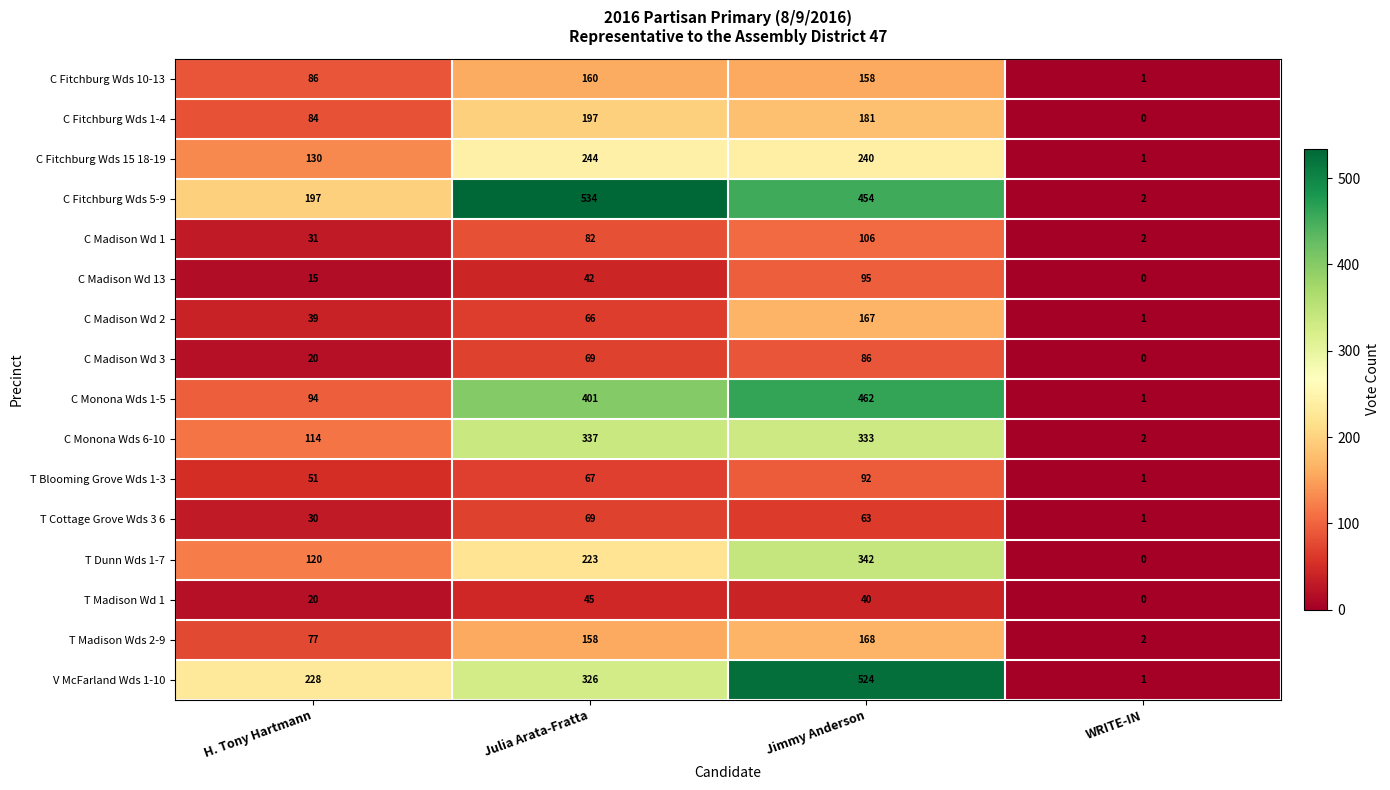

Which series has the widest spread of values?

C Fitchburg Wds 5-9